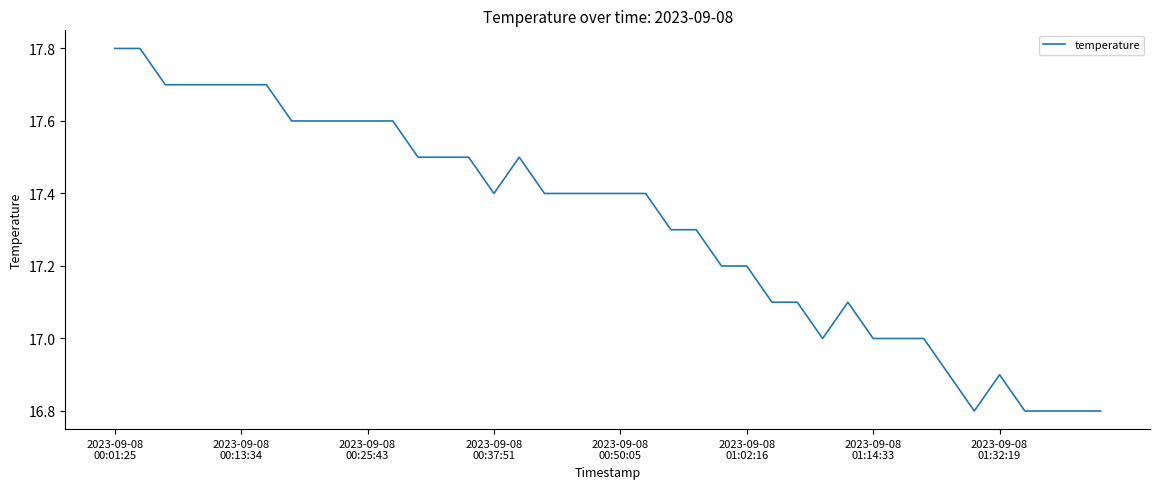

What is the difference between the maximum and minimum values?

1.0